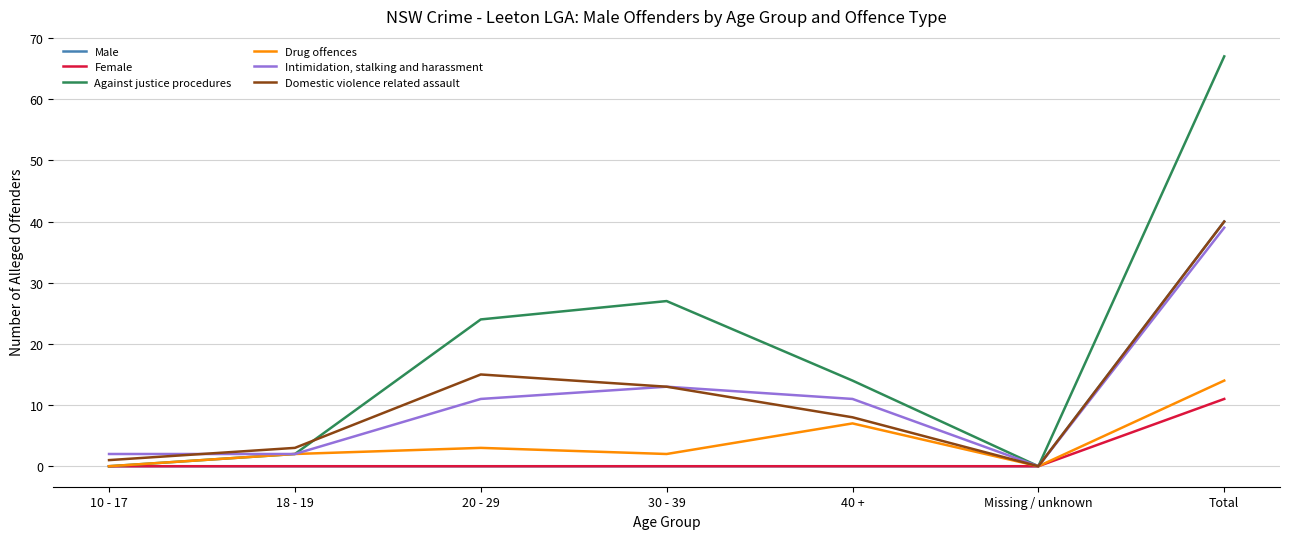

How many series are shown in this chart?

6